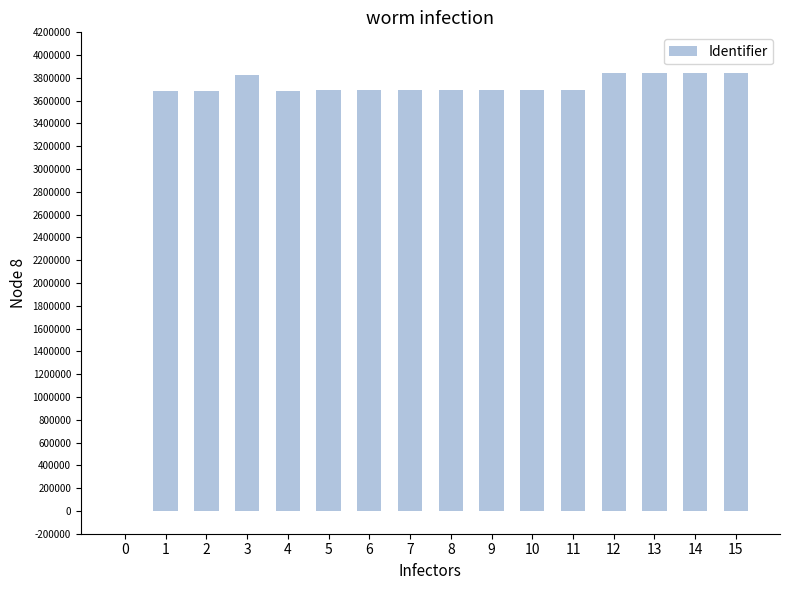

What is the maximum value shown in the chart?

3845972